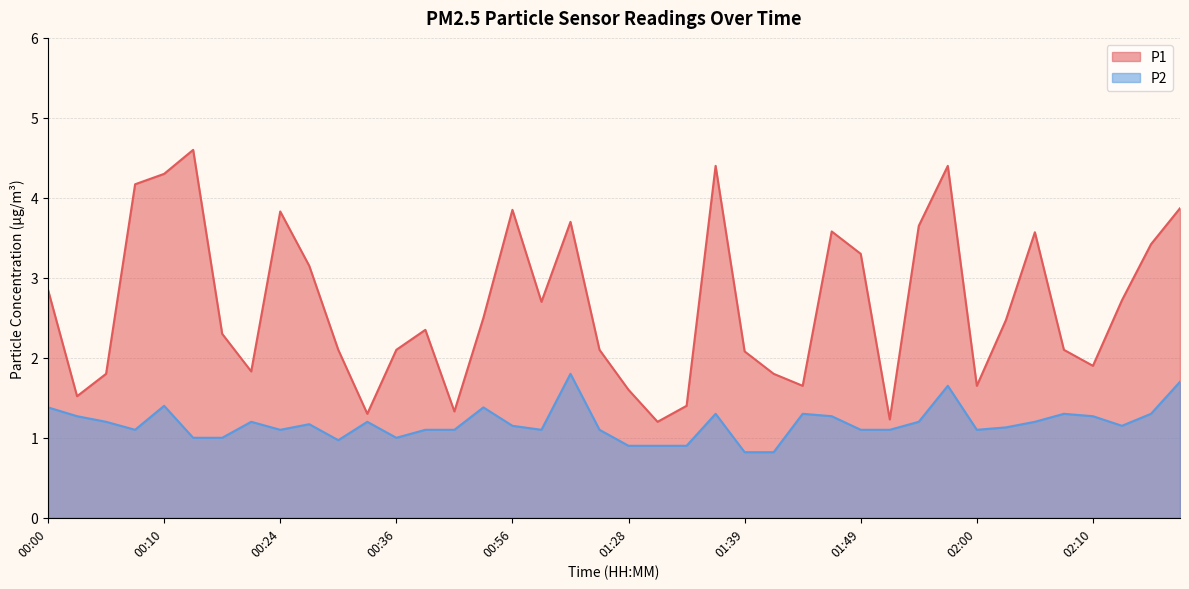

What are all the series names shown in the legend?

P1, P2